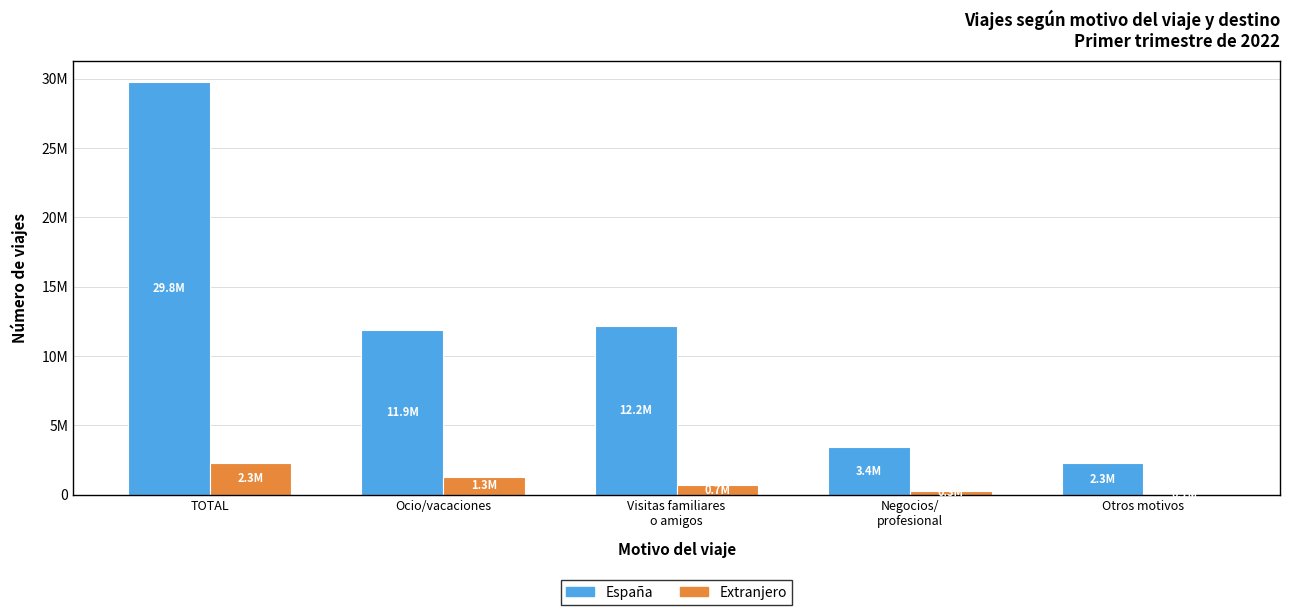

Does the chart contain stacked bars?

No